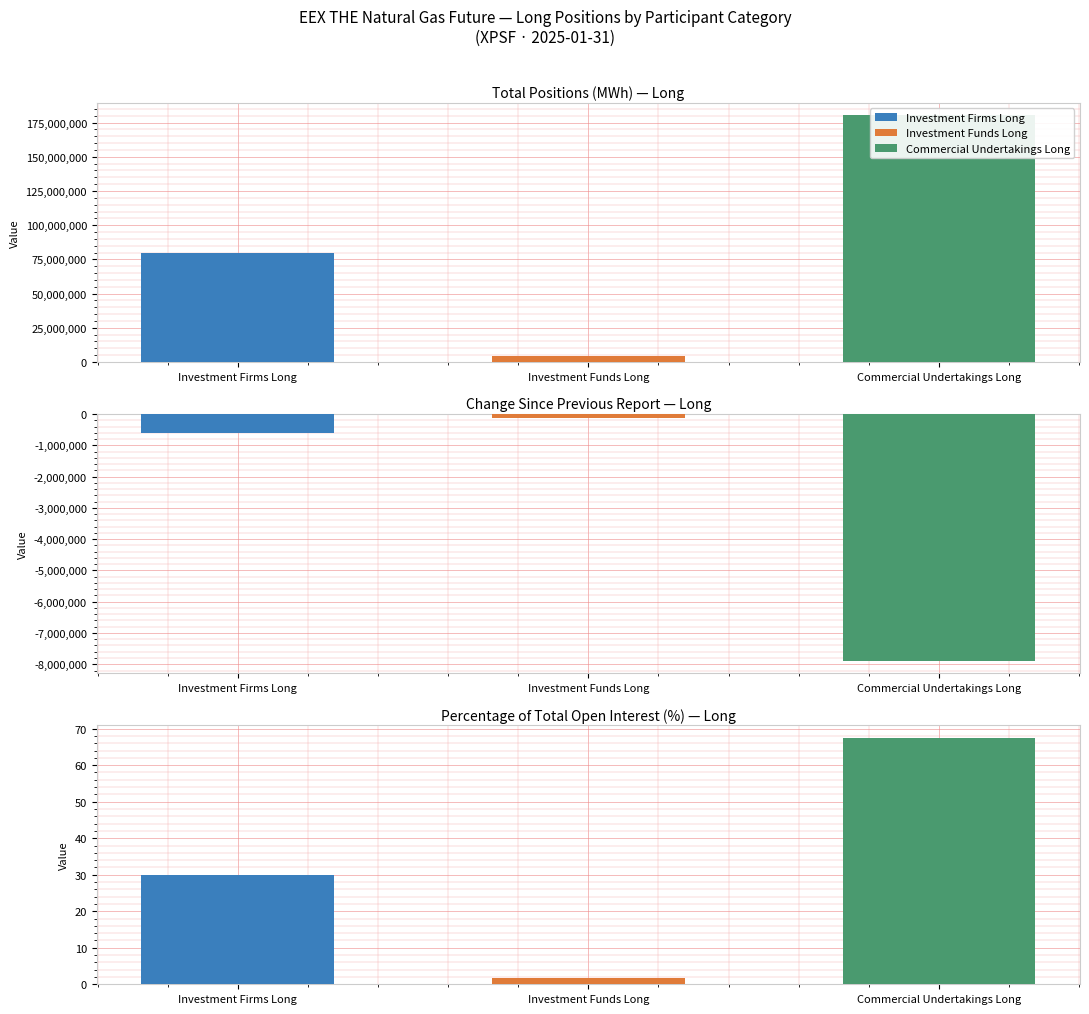

Which series has the largest range (max minus min)?

Commercial Undertakings Long